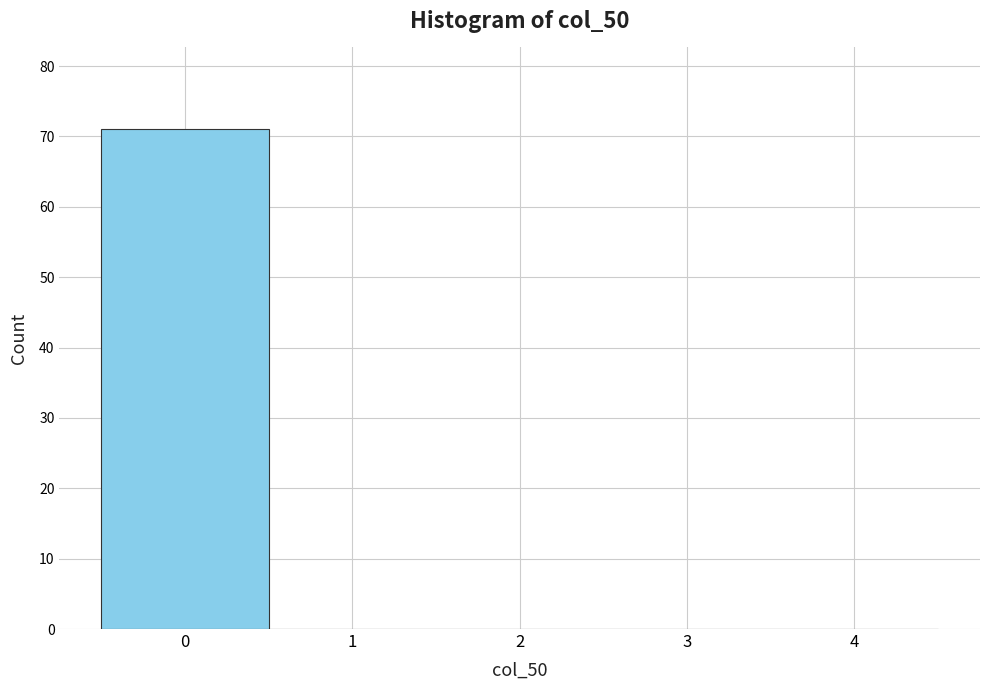

How tall is the bar that spans -0.5 to 0.5 on the x-axis? The values are not printed on the chart, so give them approximately, as read against the axis.

71